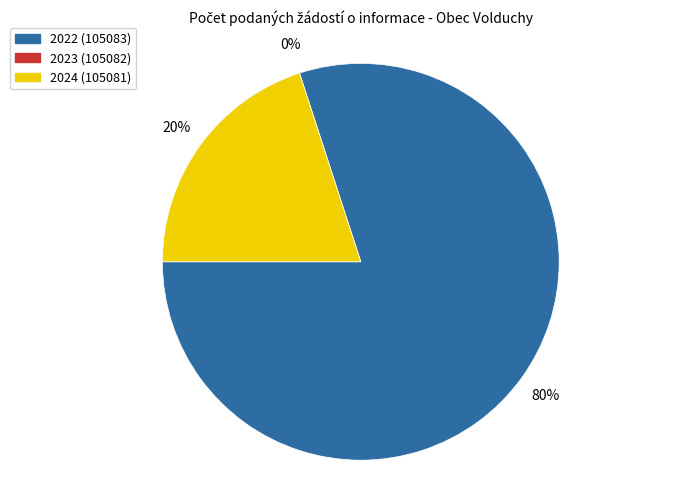

How many segments does this pie chart have?

3